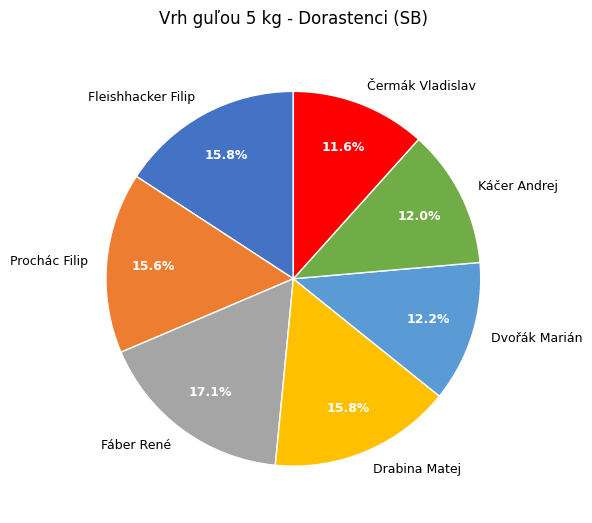

Between Čermák Vladislav and Prochác Filip, which is larger?

Prochác Filip